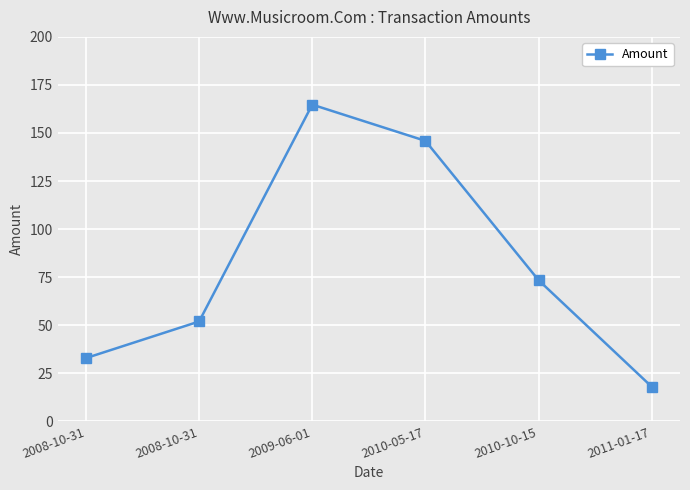

How many categories are shown in the chart?

6